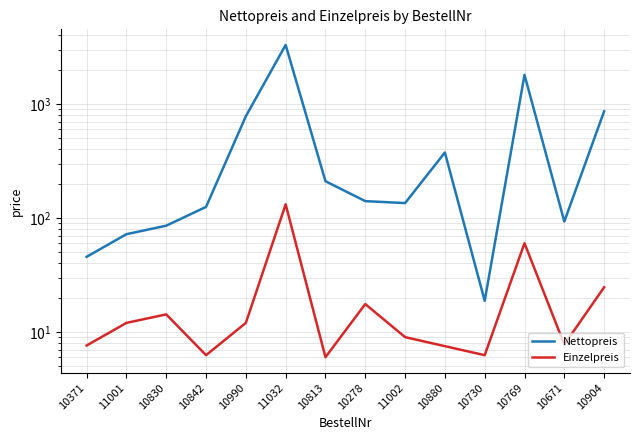

What is the label of the 4th point from the left?

10842